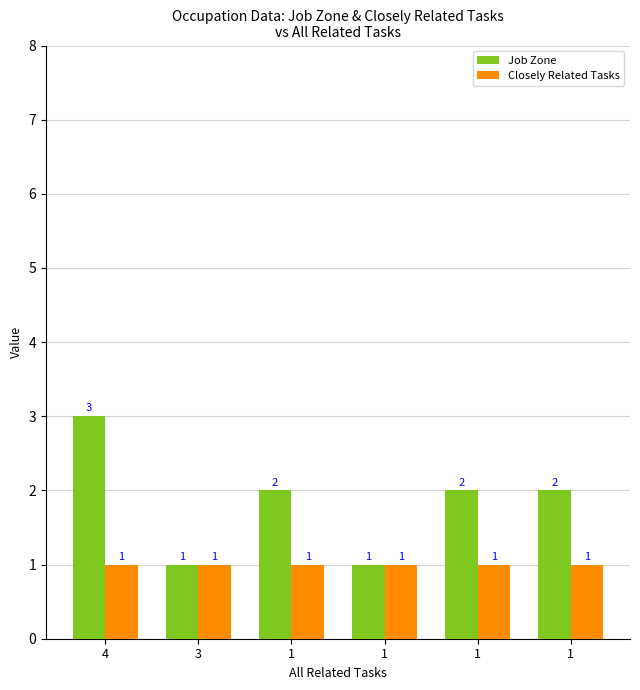

What is the smallest value displayed?

1